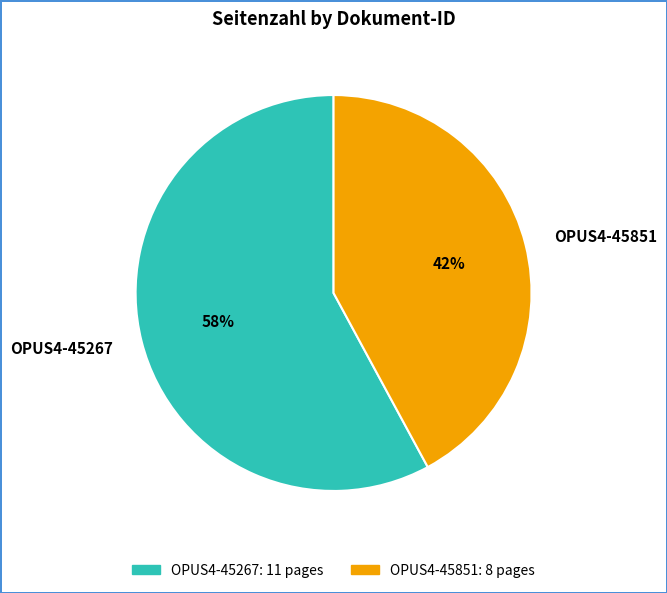

To the nearest percent, what portion does OPUS4-45267 represent?

58%